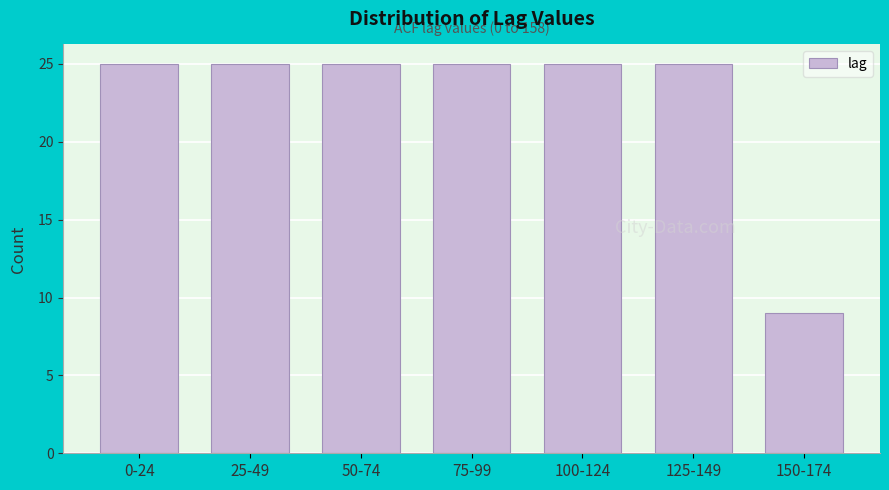

Reading left to right, transcribe all the data shown in this chart.

25	25	25	25	25	25	9